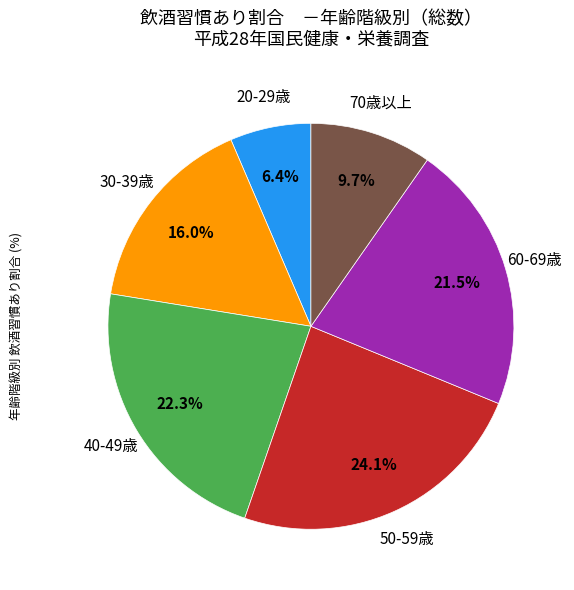

Does any single category account for the majority?

No